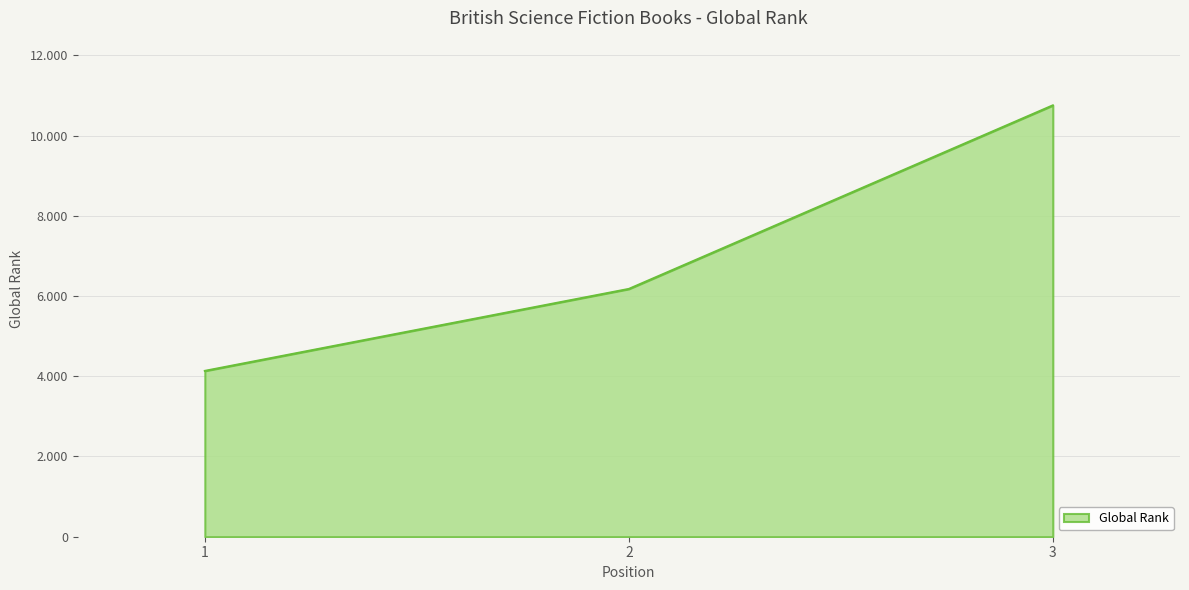

Does the chart have visible grid lines?

Yes